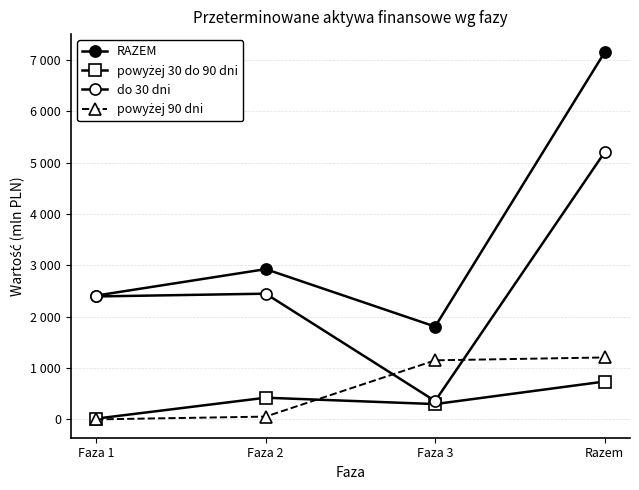

What is the difference between the powyżej 90 dni values at Faza 3 and Razem?

56